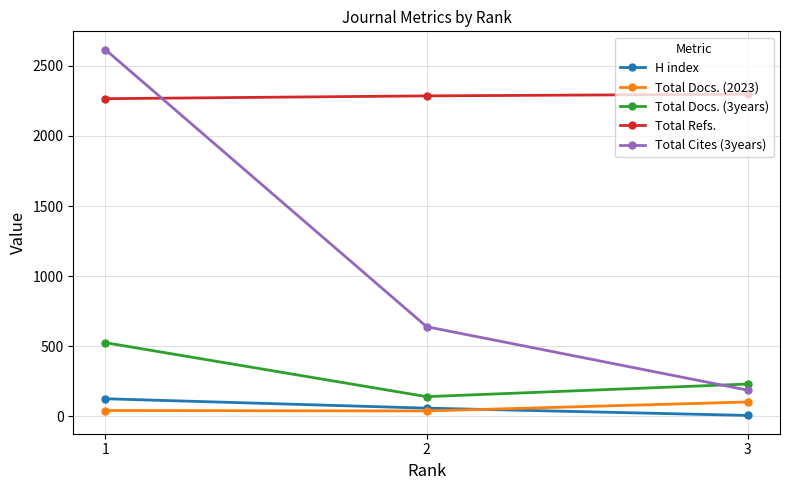

What is the difference between the H index values at 1 and 3?

119